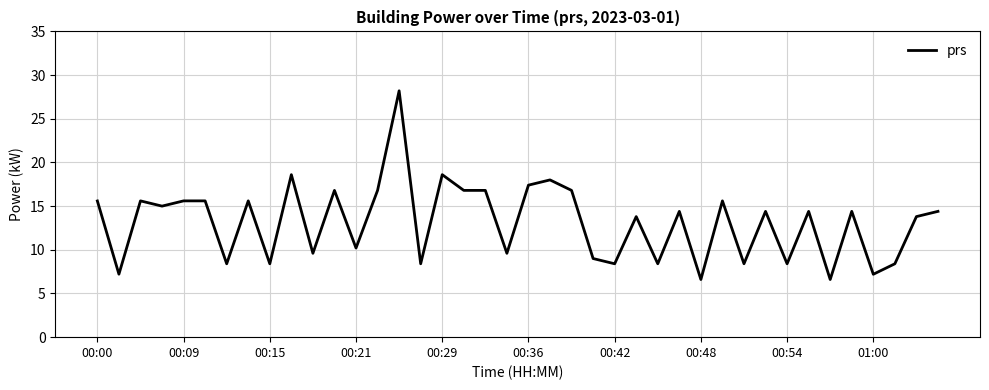

What is the difference between the maximum and minimum values?

21.6